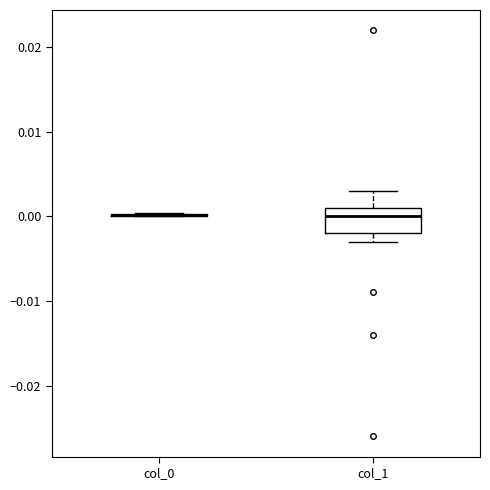

Reading left to right, read every box against the y-axis: the position of its median line, the range the box covers, and the ends of its whiskers. The values are not printed on the chart, so give them approximately, as read against the axis.

col_0: box collapsed to a line at 0.000, whiskers 0.000 to 0.000
col_1: median 0.000, box -0.002 to 0.001, whiskers -0.003 to 0.003